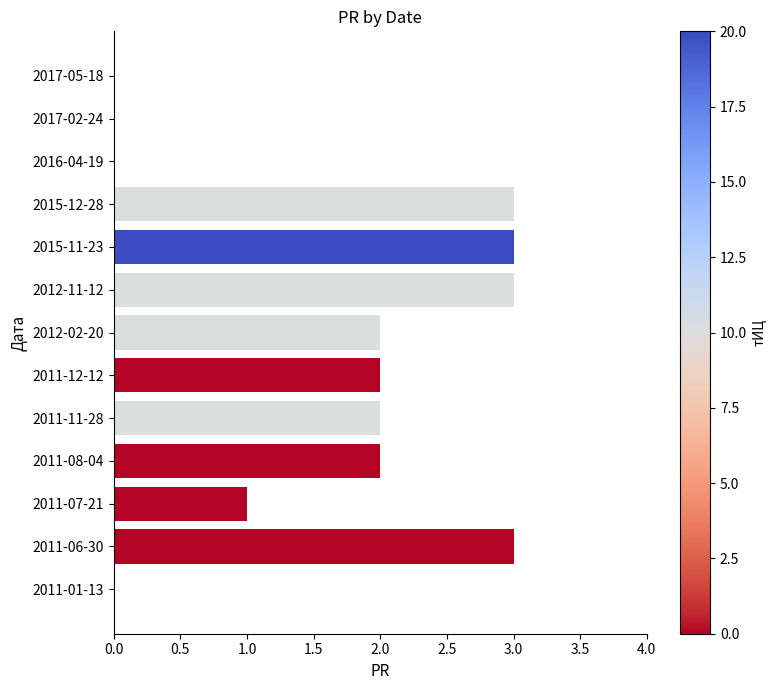

The chart shows a value of 5 at 2011-06-30. True or false?

False